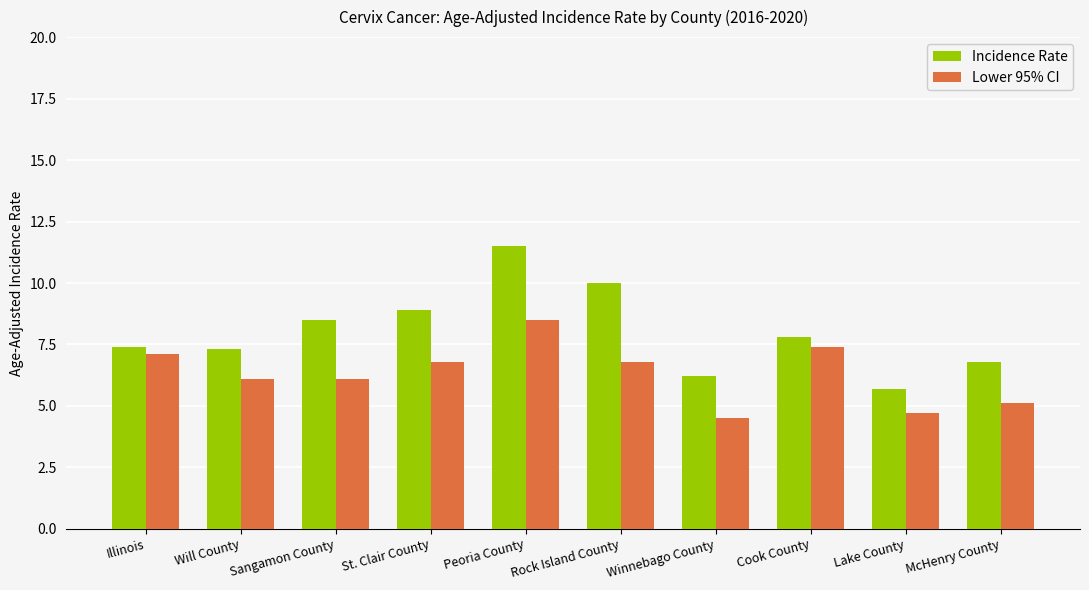

At which label does Incidence Rate first exceed 7?

Illinois